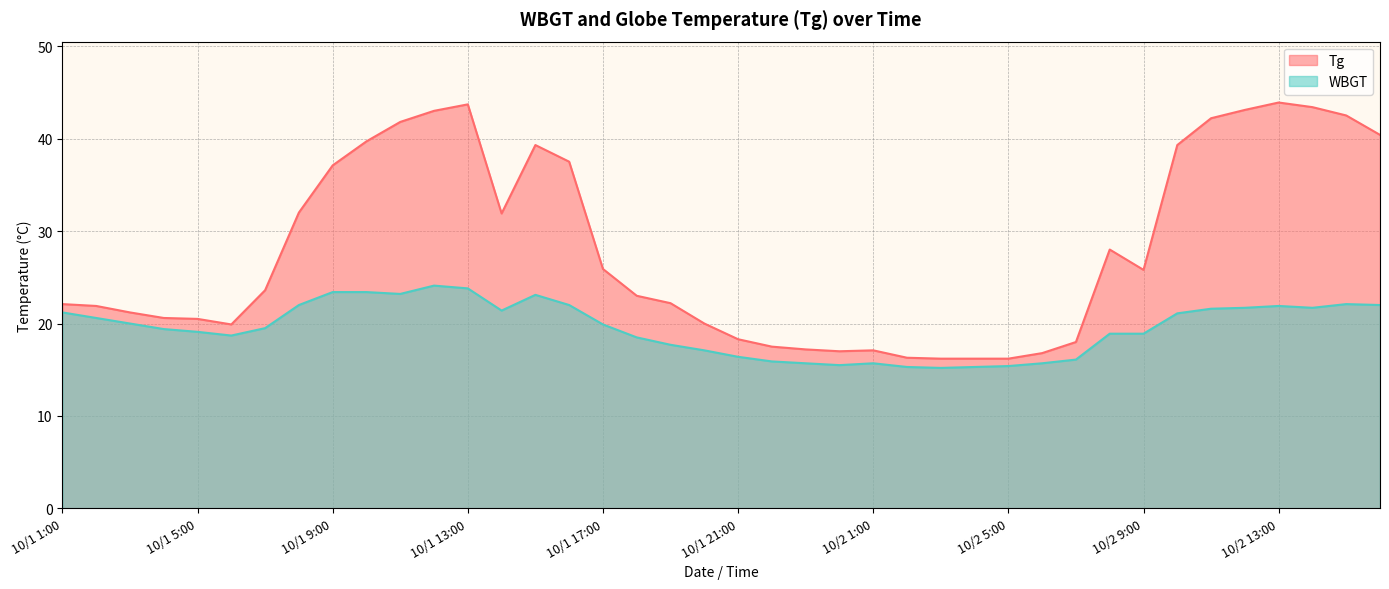

Where is Tg nearest to the value 30?

10/1 14:00